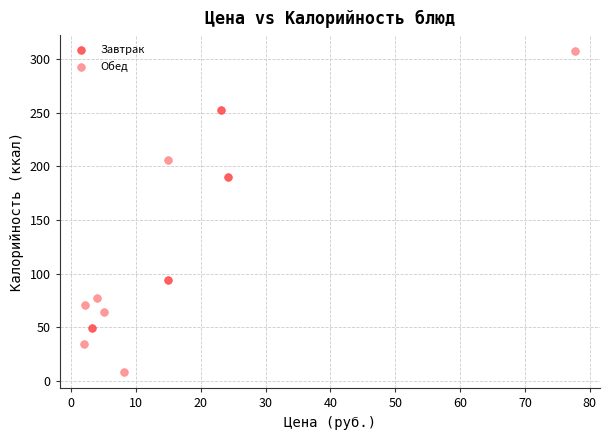

Which series contains the highest Y value?

Обед